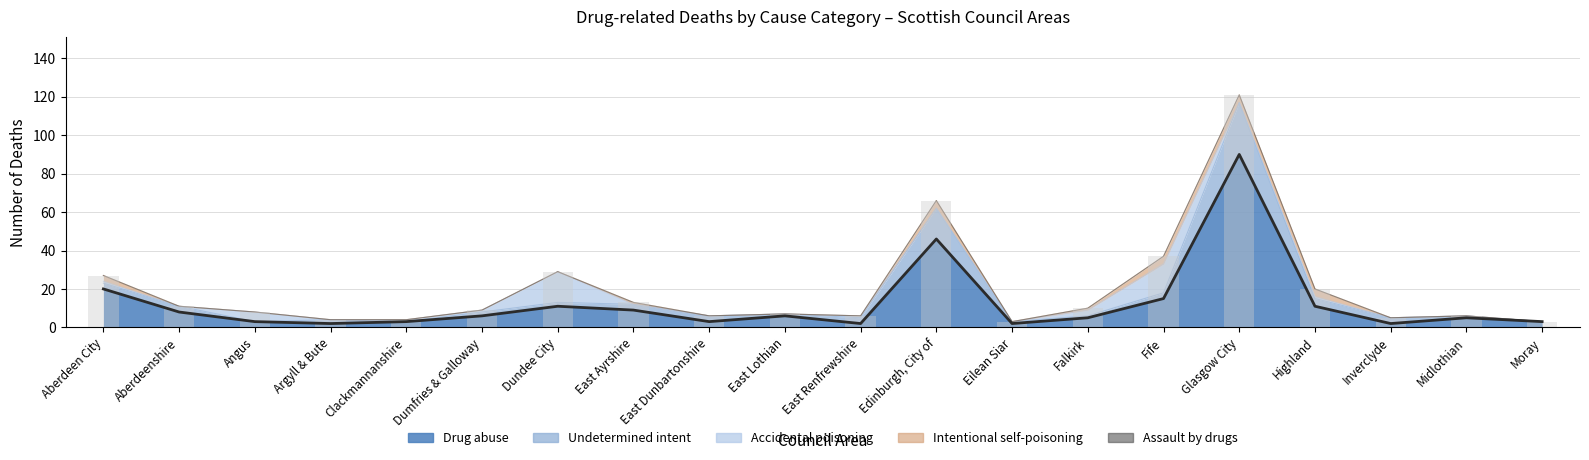

What is the label of the 11th bar from the left?

East Renfrewshire